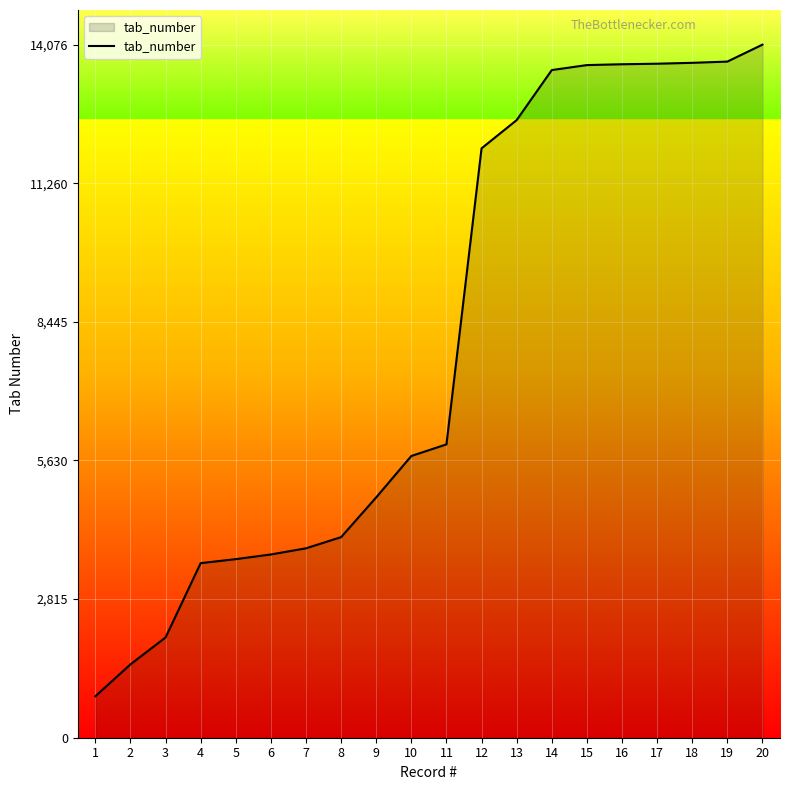

Between 1 and 11, which is larger?

11